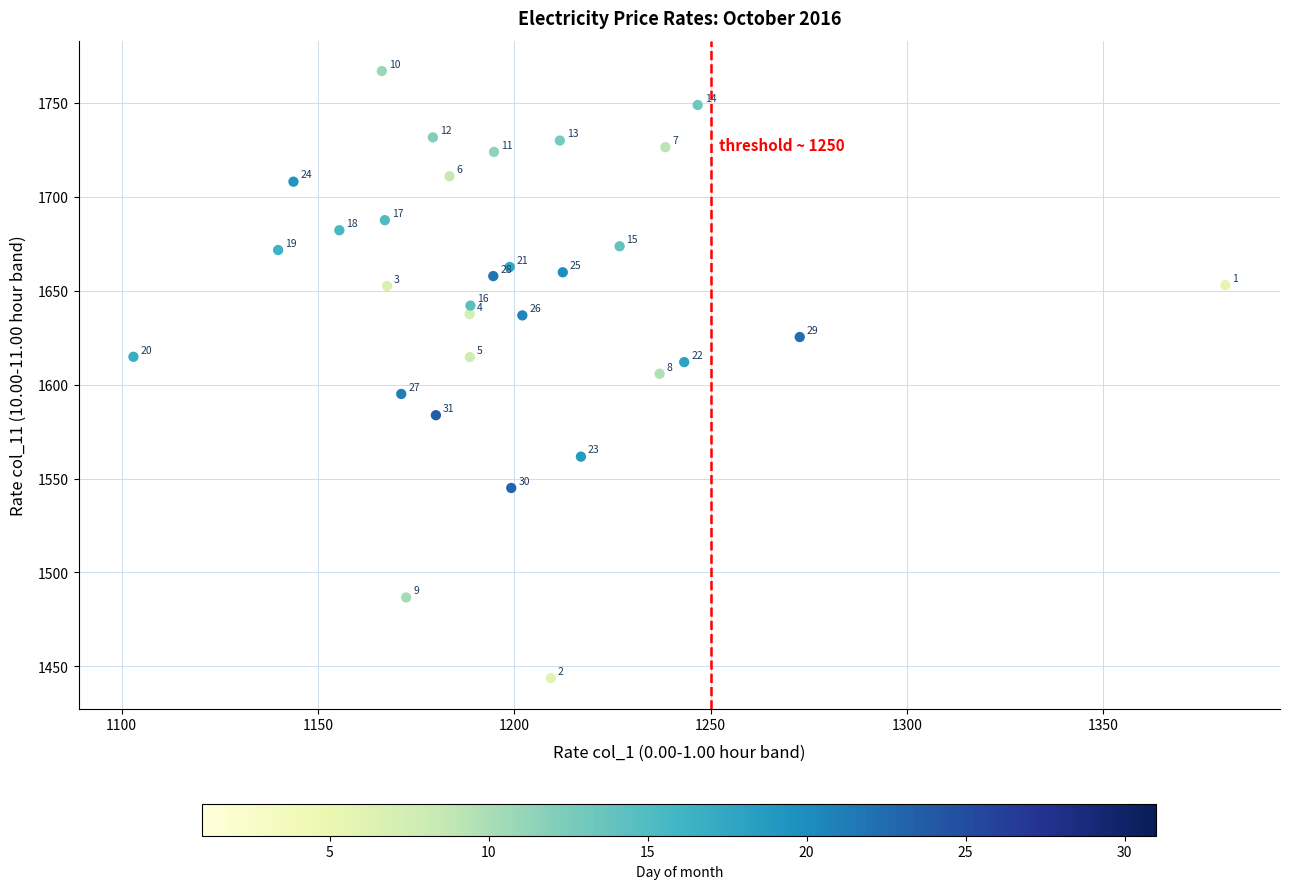

What is the range of Y values (max minus min)?

323.2